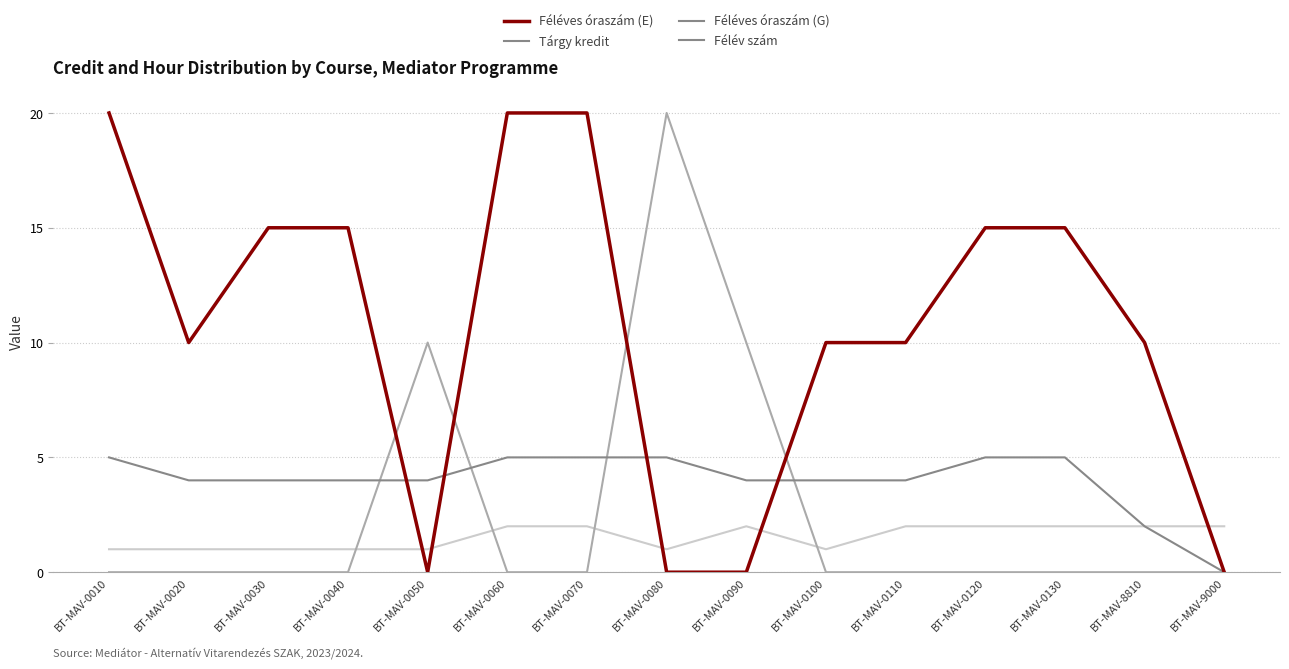

How many series are shown in this chart?

4